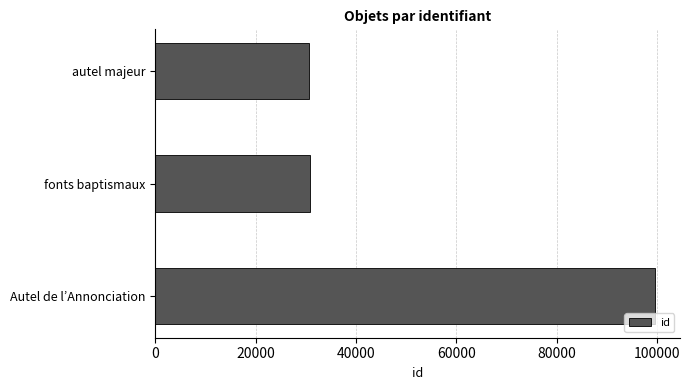

At which label is the value closest to 65138?

fonts baptismaux